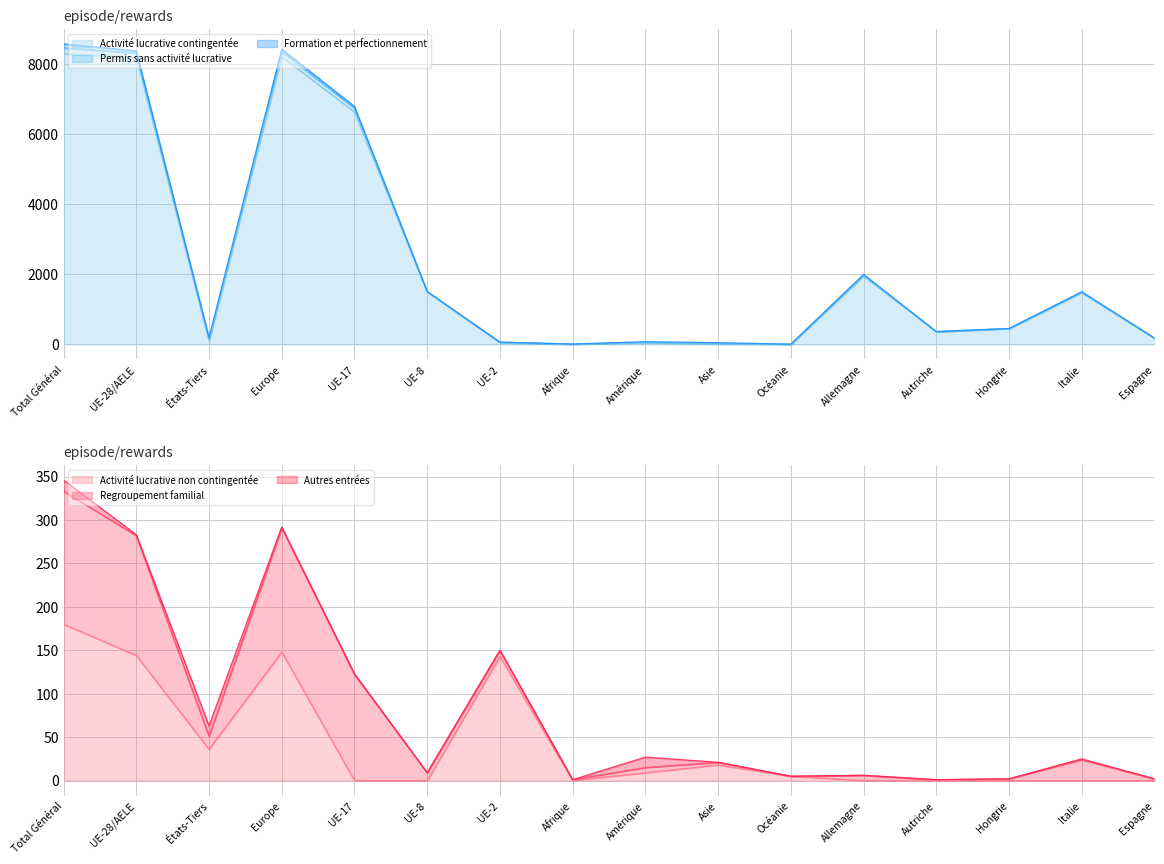

Which category has the highest value in the Activité lucrative non contingentée series?

Total Général